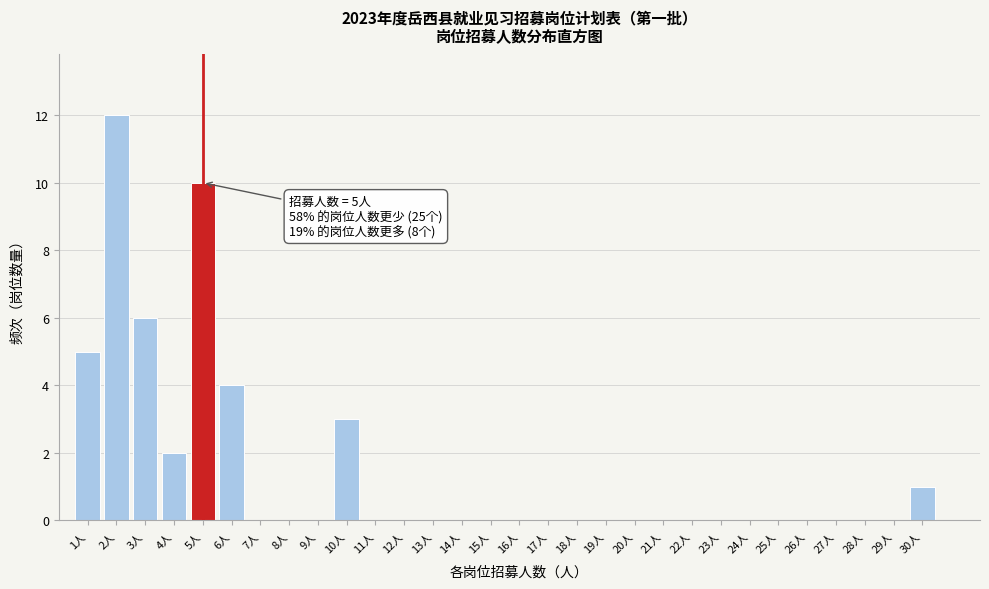

Which range on the x-axis has the tallest bar?

1.5 to 2.5